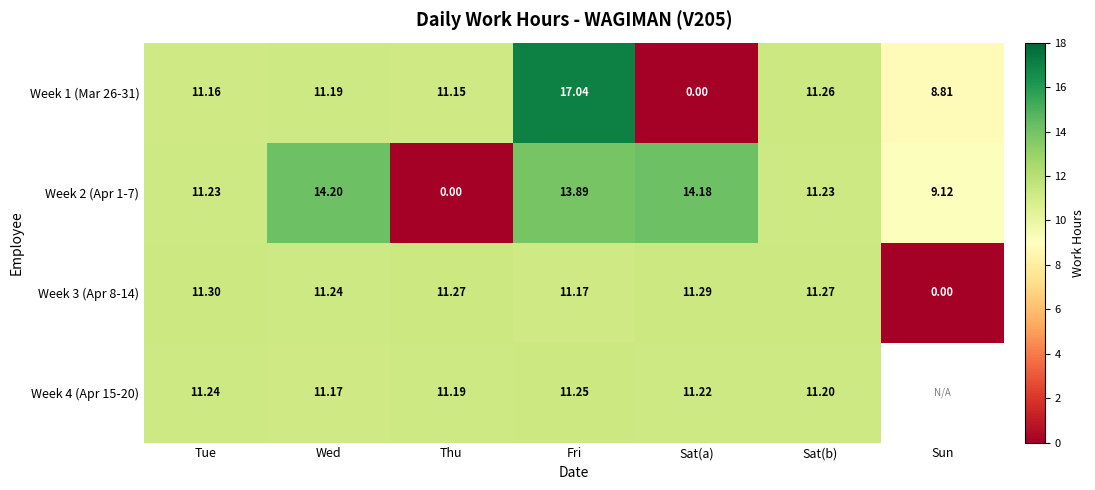

At how many categories does at least one series exceed 8?

7